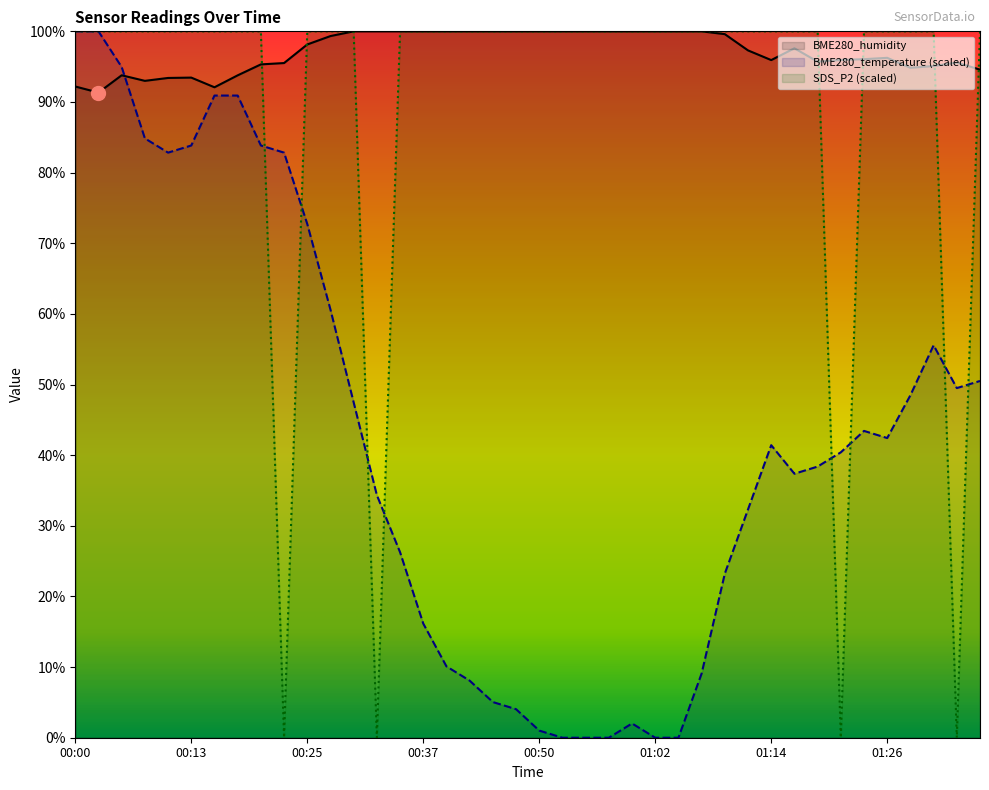

At how many categories does at least one series exceed 59?

40